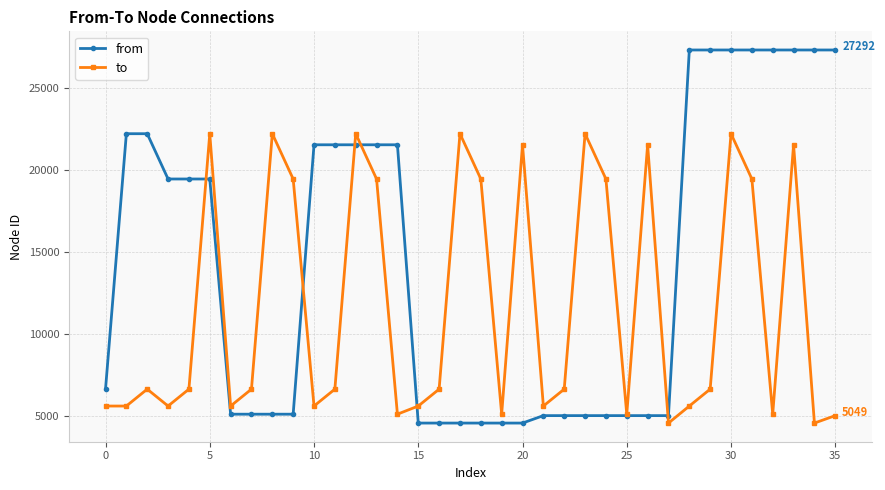

Which series has the largest range (max minus min)?

from